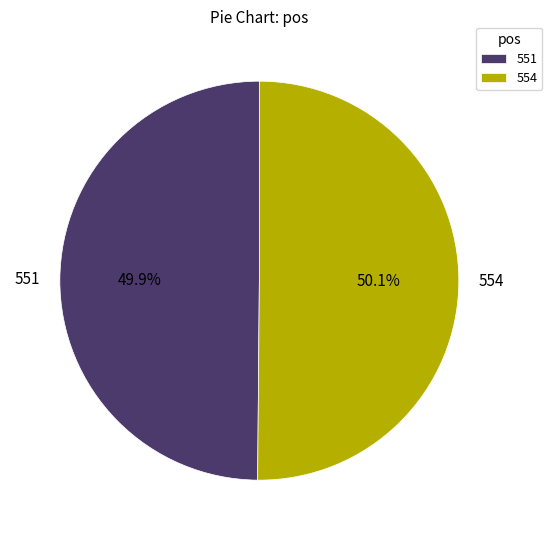

Is there any slice that represents more than half of the pie?

Yes